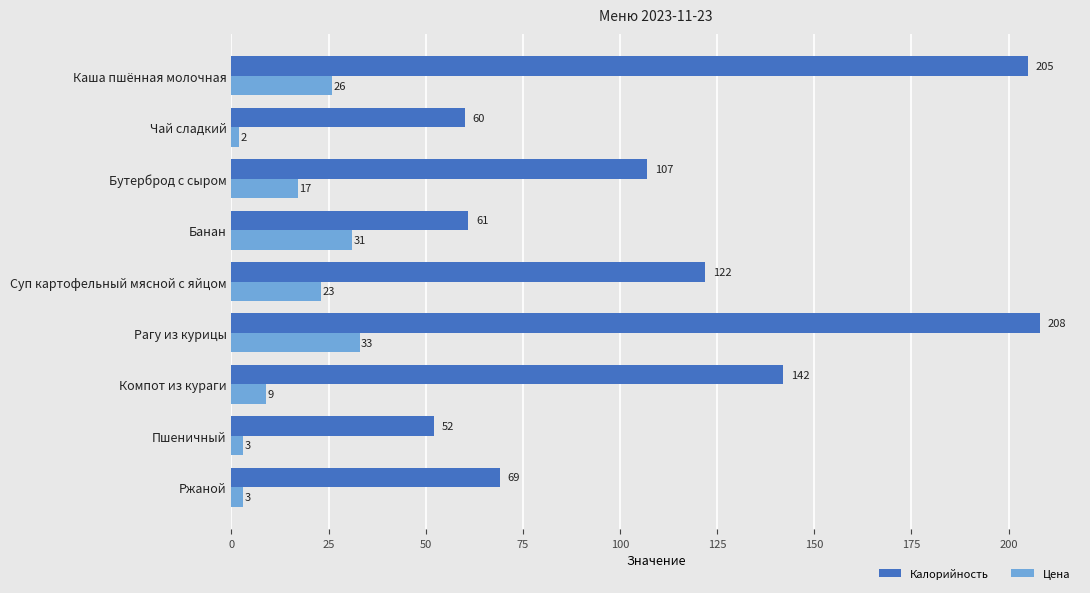

What is the difference between the highest and lowest values at Каша пшённая молочная?

179